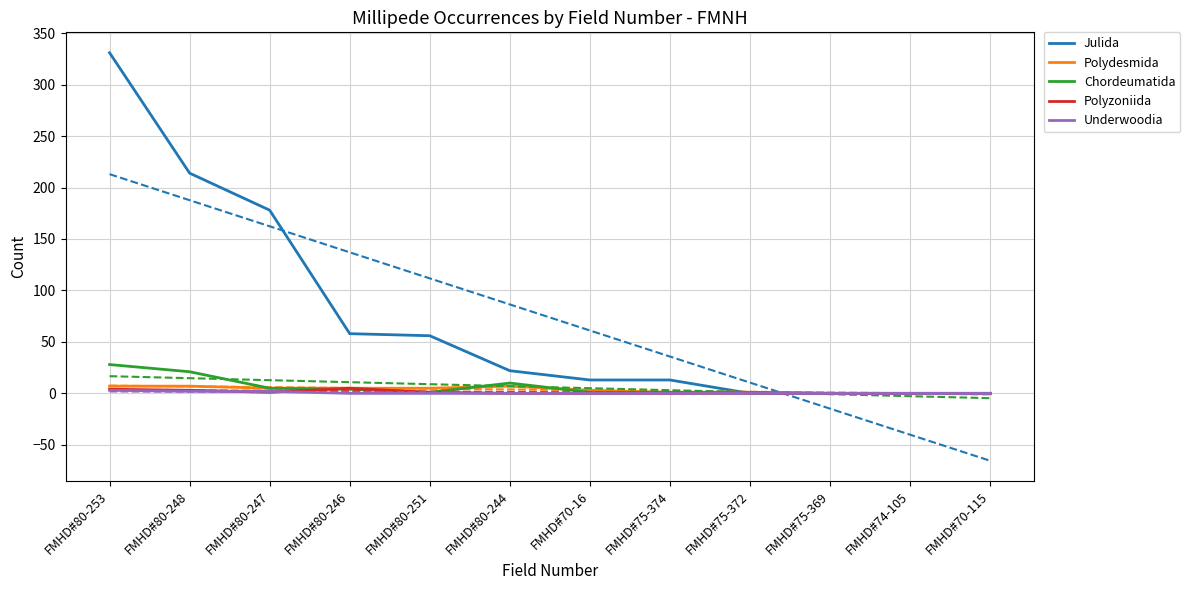

Between FMHD#80-251 and FMHD#74-105, which series saw the biggest shift?

Julida